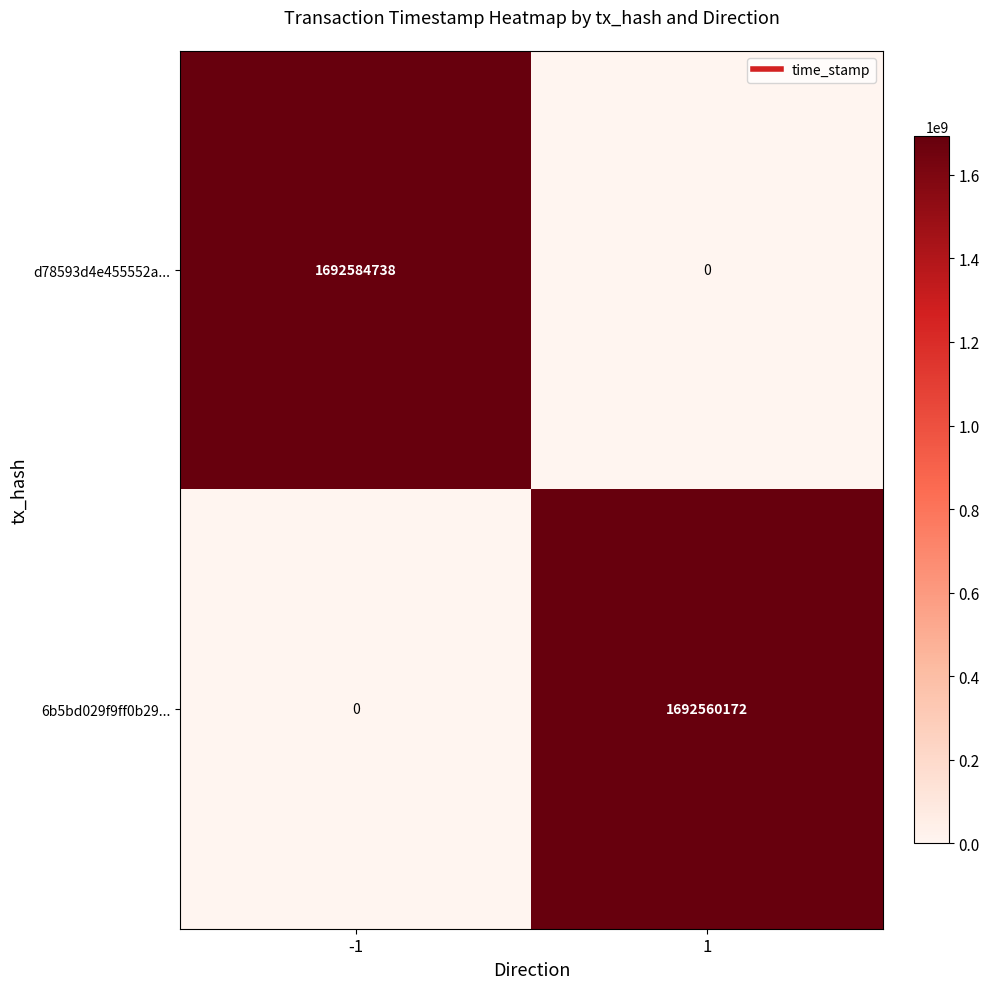

Between -1 and 1, which series saw the biggest shift?

d78593d4e455552a...